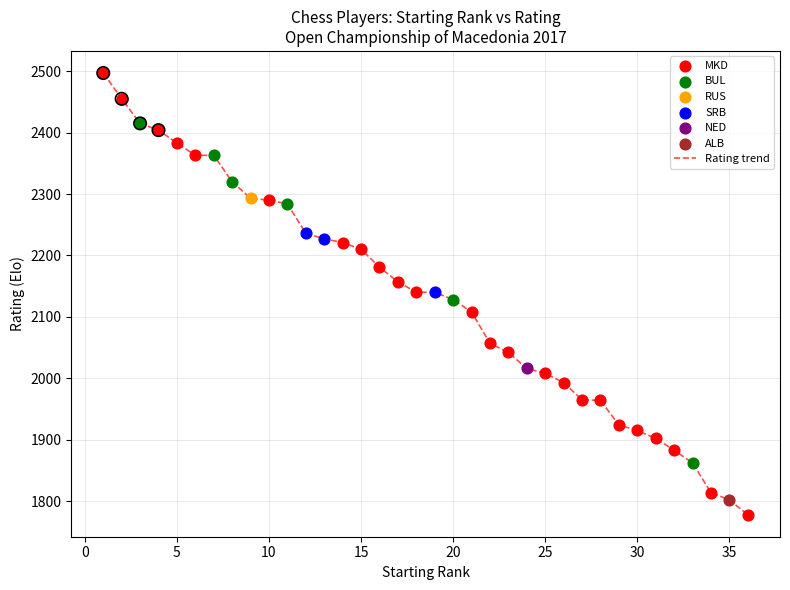

What is the smallest value displayed?

1778